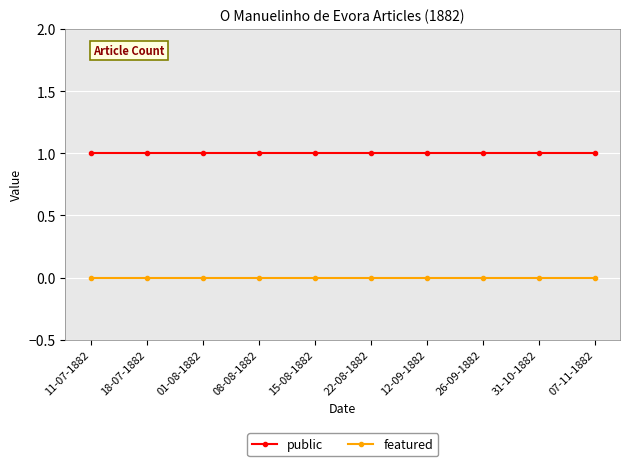

Reading left to right, extract all data points from this chart.

public: 1	1	1	1	1	1	1	1	1	1
featured: 0	0	0	0	0	0	0	0	0	0